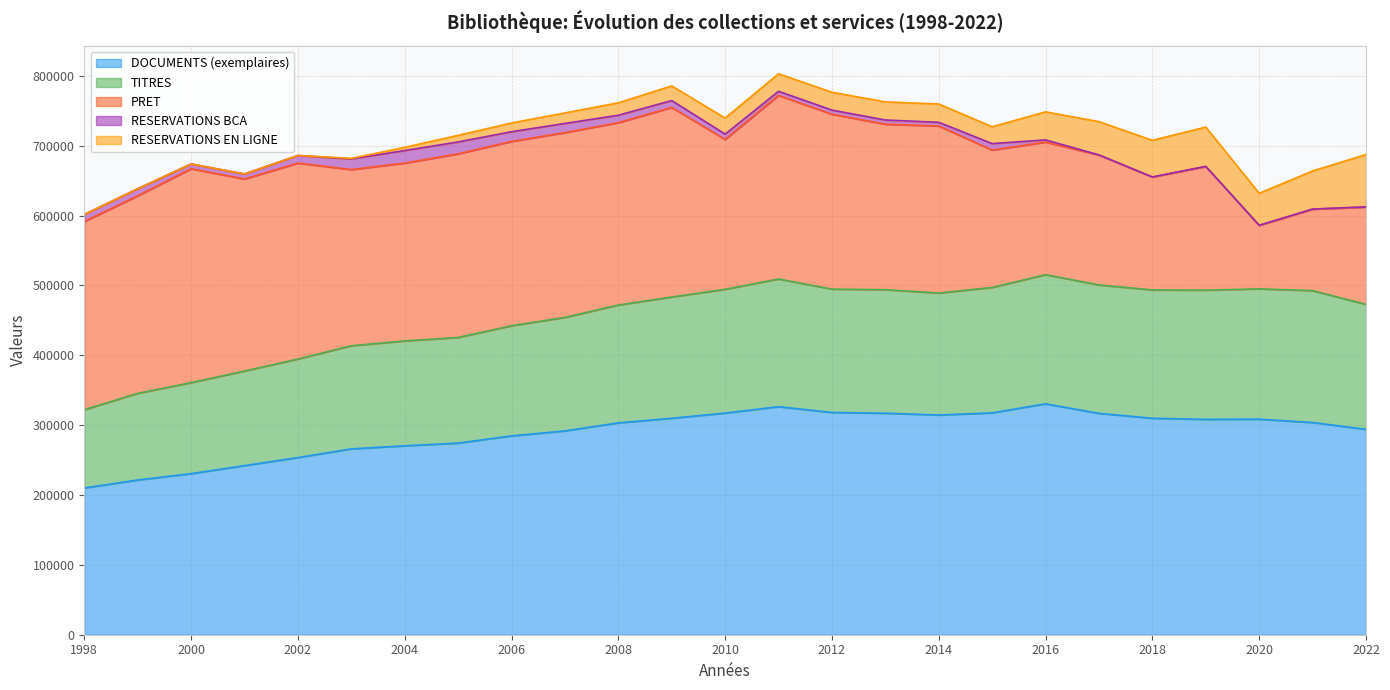

Is the value of TITRES at 2001 greater than the value of RESERVATIONS BCA at 2017?

Yes